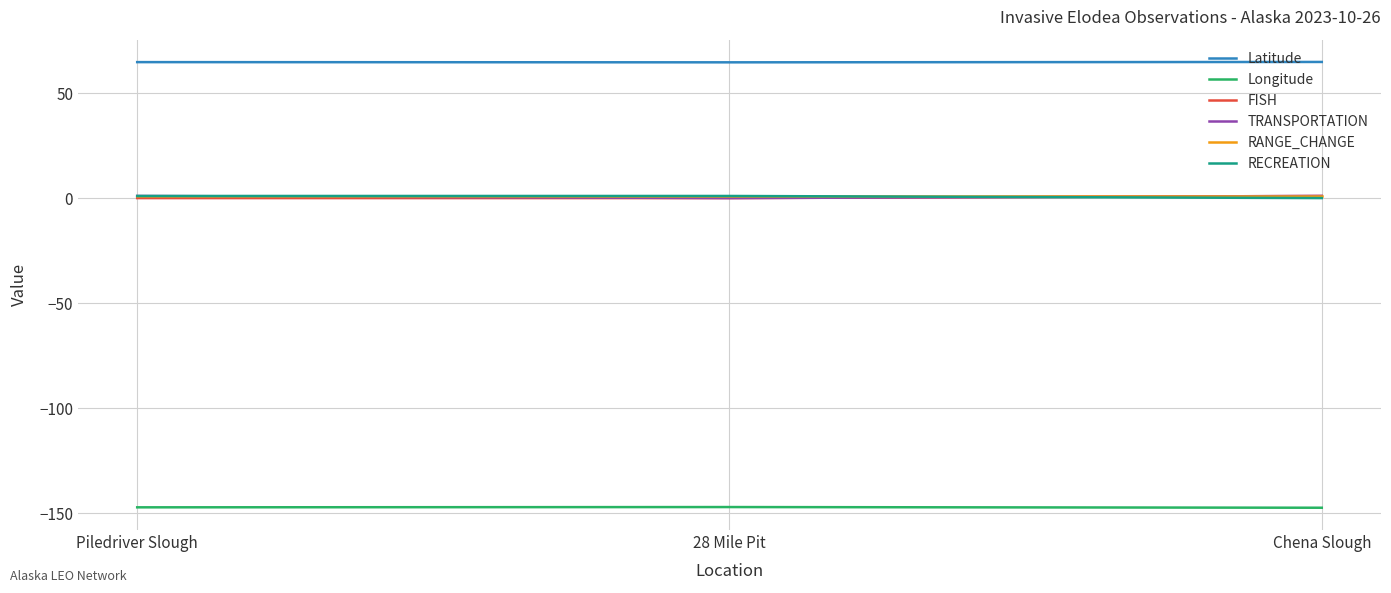

Is the value of Latitude at Piledriver Slough greater than the value of RANGE_CHANGE at Chena Slough?

Yes